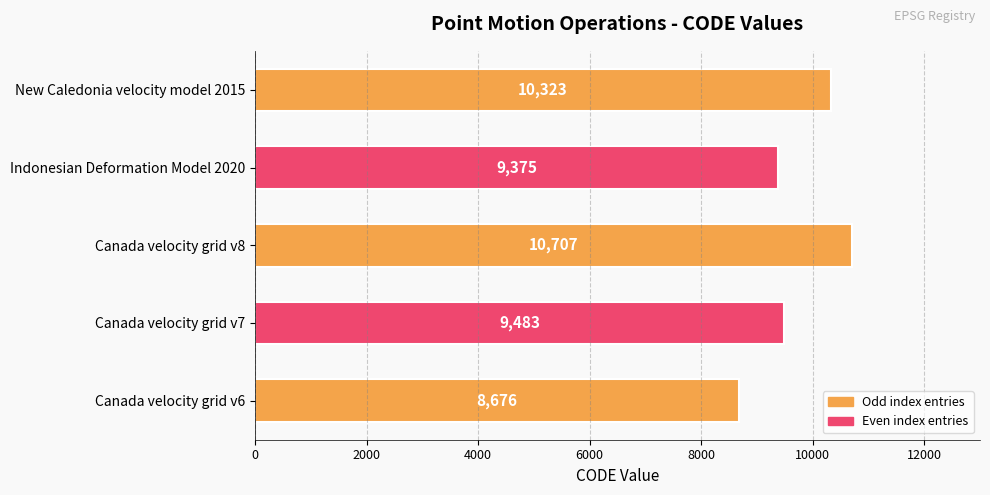

List the labels in order of value, largest first.

Canada velocity grid v8, New Caledonia velocity model 2015, Canada velocity grid v7, Indonesian Deformation Model 2020, Canada velocity grid v6